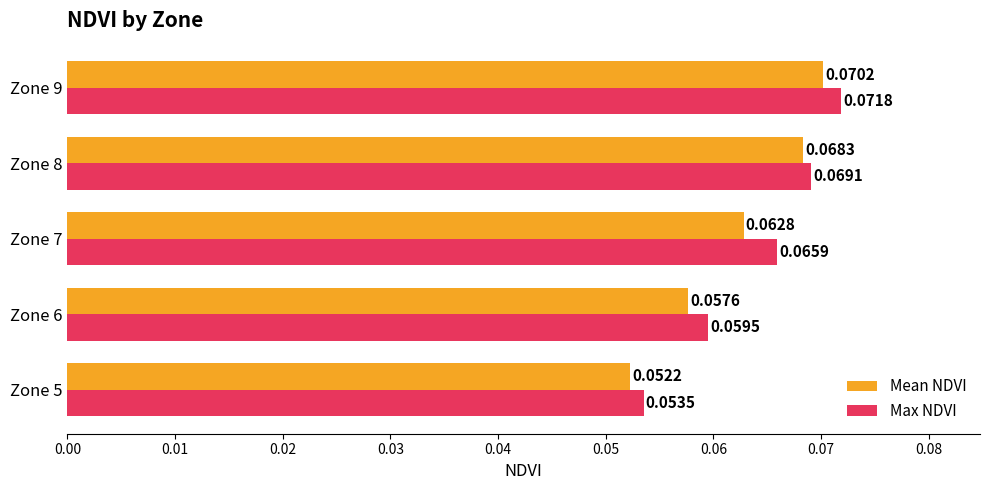

Which series has the widest spread of values?

Max NDVI